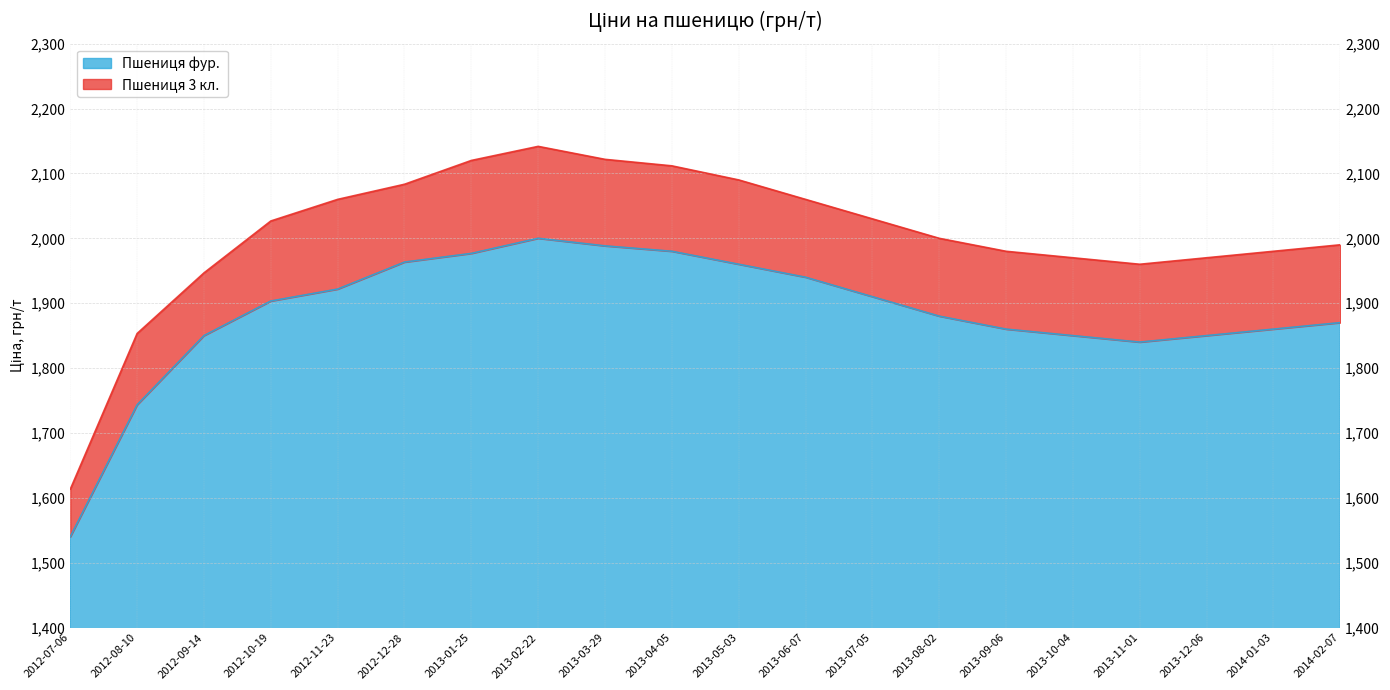

Which series has the largest range (max minus min)?

Пшениця 3 кл.